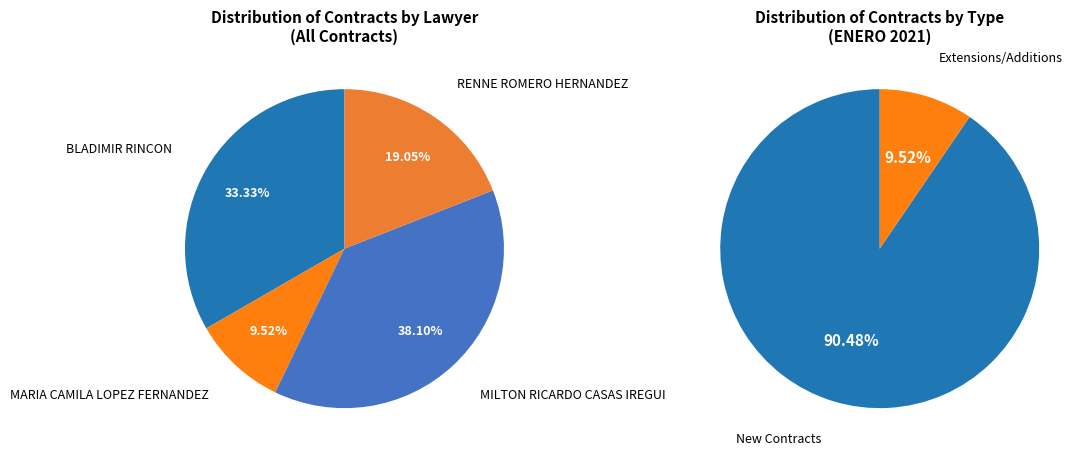

The RENNE ROMERO HERNANDEZ slice represents 19% of the pie. True or false?

True